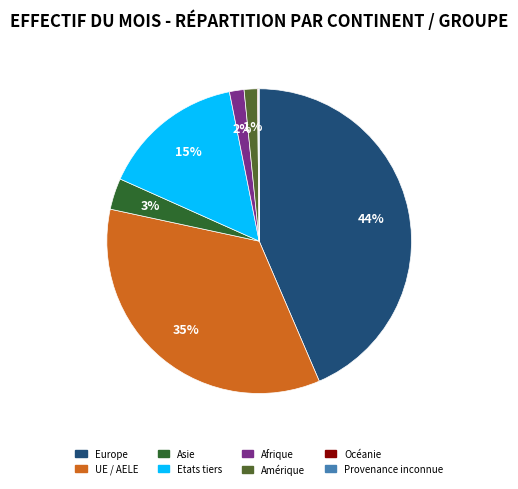

Which category has the biggest portion of the pie?

Europe